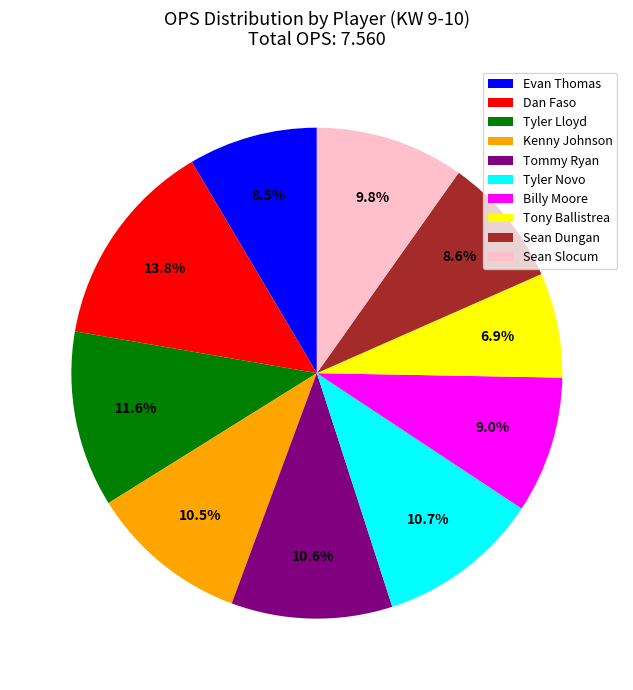

How many segments does this pie chart have?

10